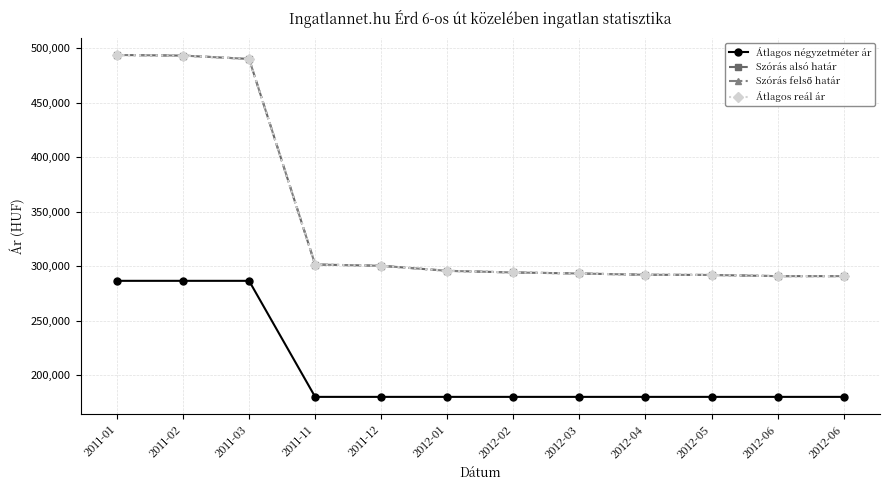

Reading left to right, list all the values displayed in this chart.

Átlagos négyzetméter ár: 2011-01=286538	2011-02=286538	2011-03=286538	2011-11=180000	2011-12=180000	2012-01=180000	2012-02=180000	2012-03=180000	2012-04=180000	2012-05=180000	2012-06=180000	2012-06=180000
Szórás alsó határ: 2011-01=493880	2011-02=493320	2011-03=490262	2011-11=301522	2011-12=300363	2012-01=295732	2012-02=294220	2012-03=293273	2012-04=292097	2012-05=291941	2012-06=290854	2012-06=290854
Szórás felső határ: 2011-01=493880	2011-02=493320	2011-03=490262	2011-11=301522	2011-12=300363	2012-01=295732	2012-02=294220	2012-03=293273	2012-04=292097	2012-05=291941	2012-06=290854	2012-06=290854
Átlagos reál ár: 2011-01=493880	2011-02=493320	2011-03=490262	2011-11=301522	2011-12=300363	2012-01=295732	2012-02=294220	2012-03=293273	2012-04=292097	2012-05=291941	2012-06=290854	2012-06=290854